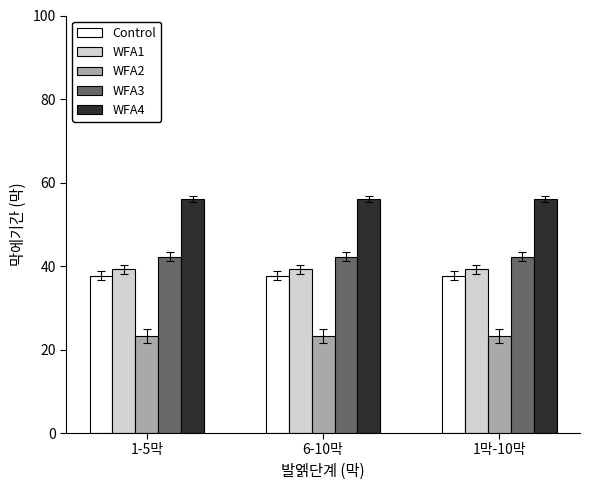

Reading left to right, extract all data points from this chart.

Control: 1-5막=37.7	6-10막=37.7	1막-10막=37.7
WFA1: 1-5막=39.2	6-10막=39.2	1막-10막=39.2
WFA2: 1-5막=23.2	6-10막=23.2	1막-10막=23.2
WFA3: 1-5막=42.2	6-10막=42.2	1막-10막=42.2
WFA4: 1-5막=56.0	6-10막=56.0	1막-10막=56.0